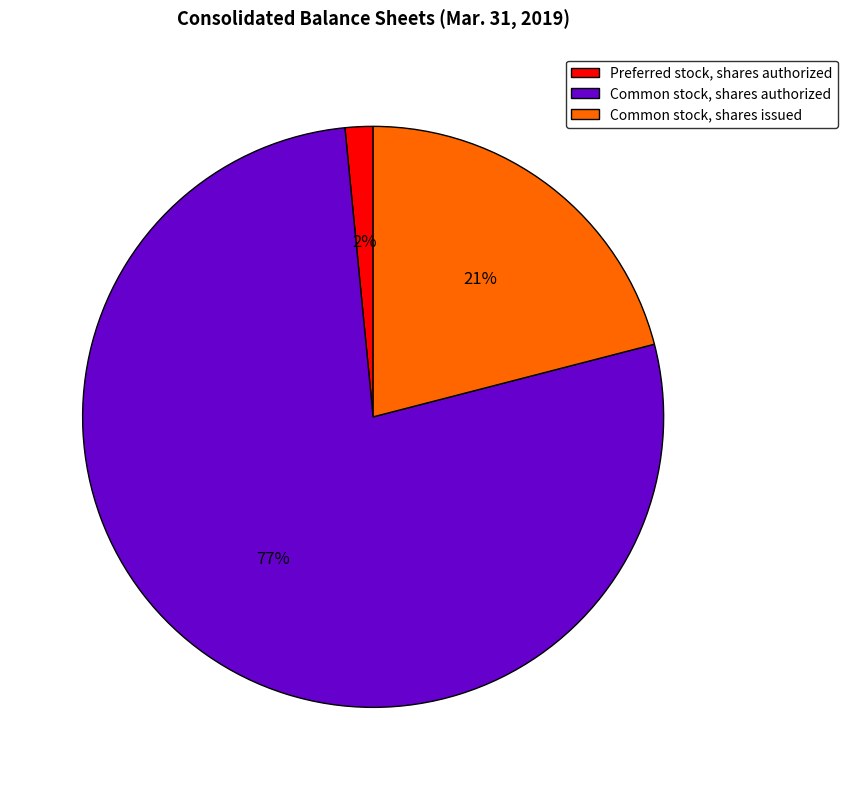

How many segments does this pie chart have?

3